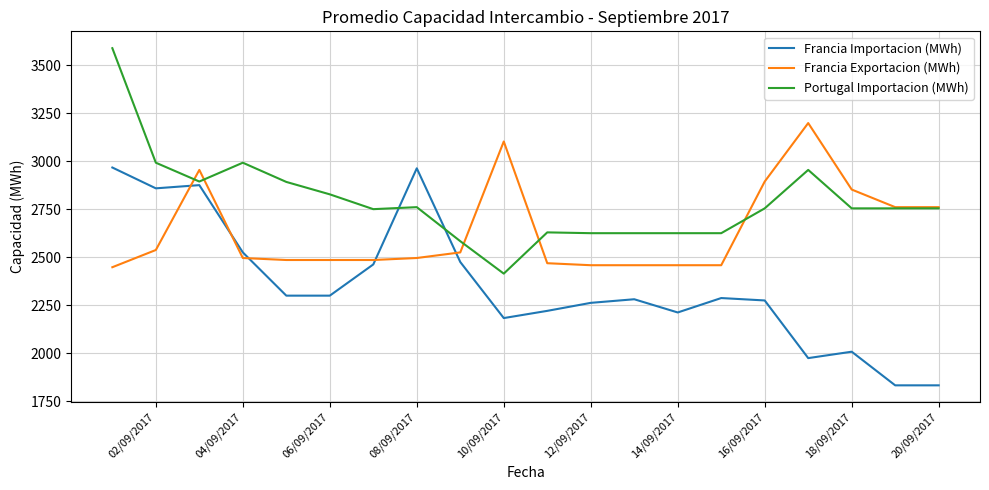

After their last crossing, which series has the higher values: Francia Exportacion (MWh) or Francia Importacion (MWh)?

Francia Exportacion (MWh)